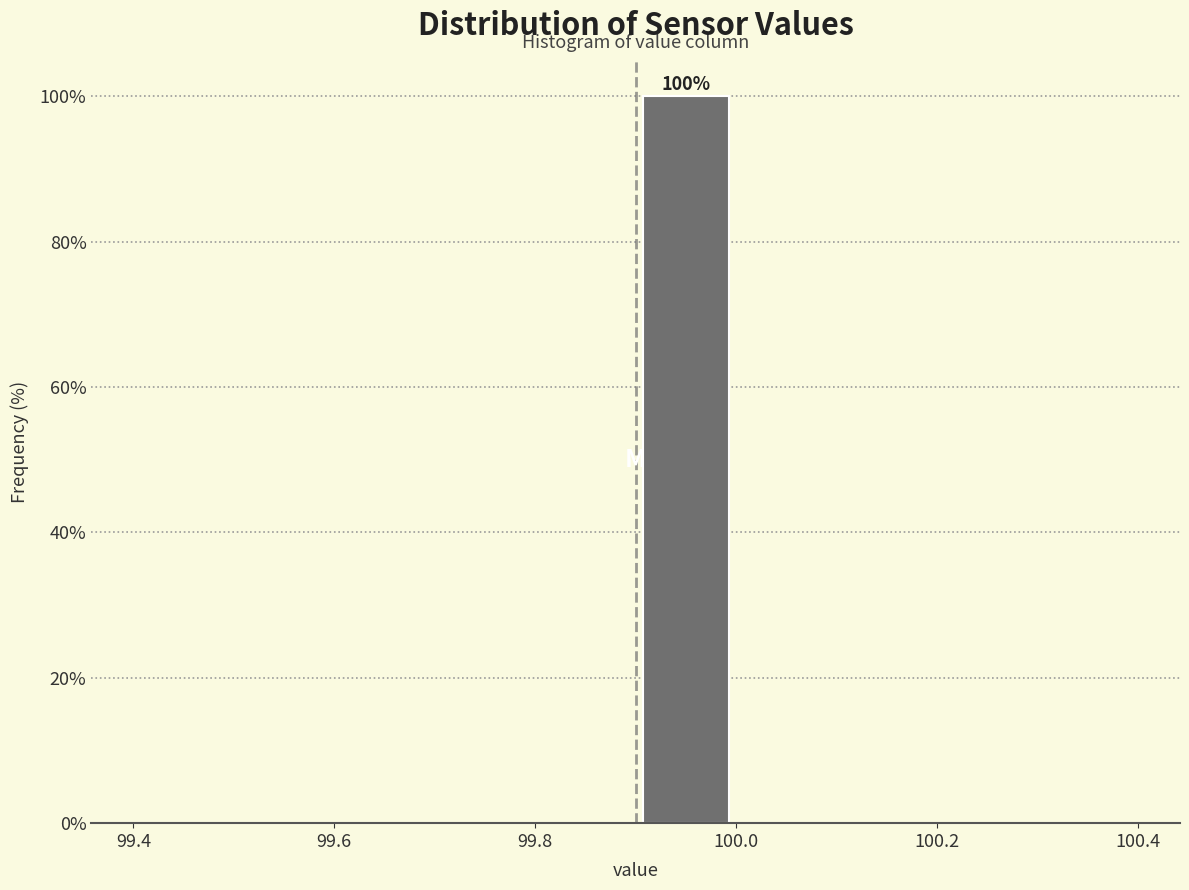

Over which range of the x-axis is the bar tallest?

99.9 to 100.0